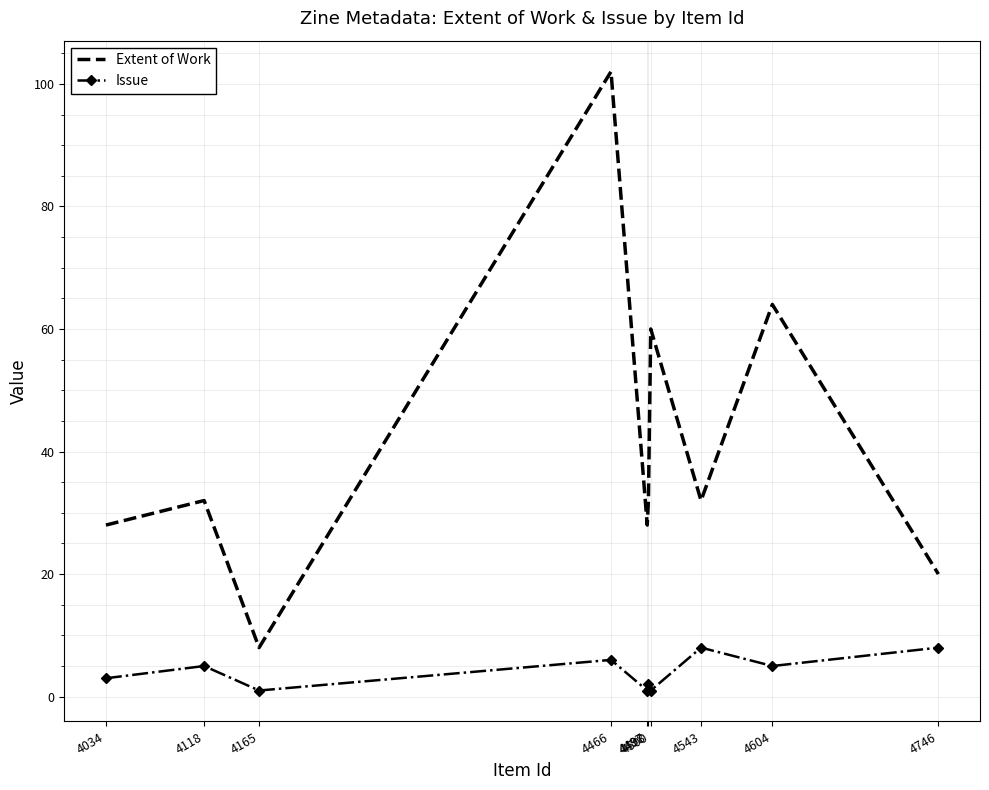

Rank the series by their maximum value, from highest to lowest.

Extent of Work, Issue